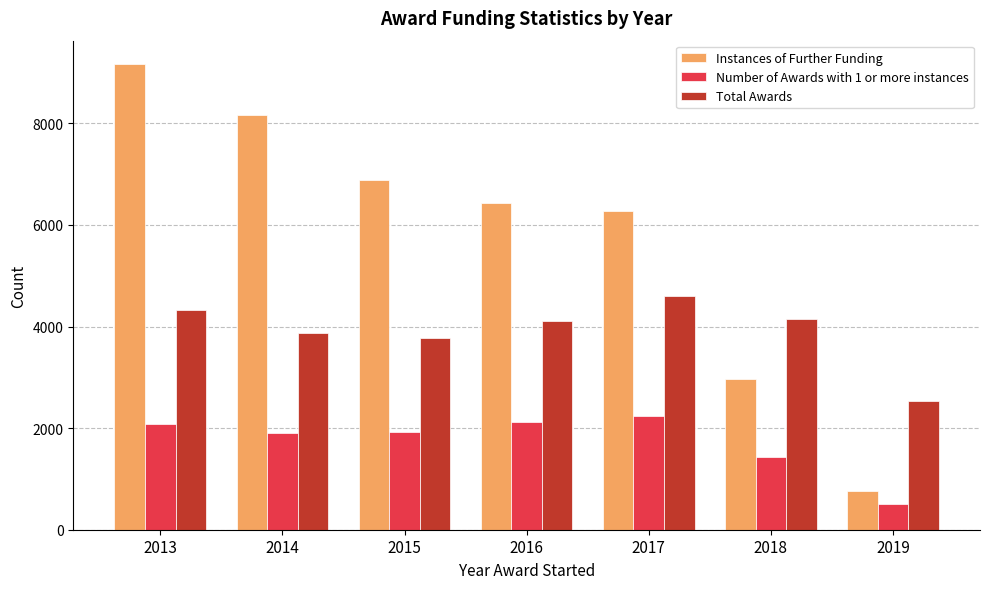

Where does the Number of Awards with 1 or more instances series first go above 1931?

2013